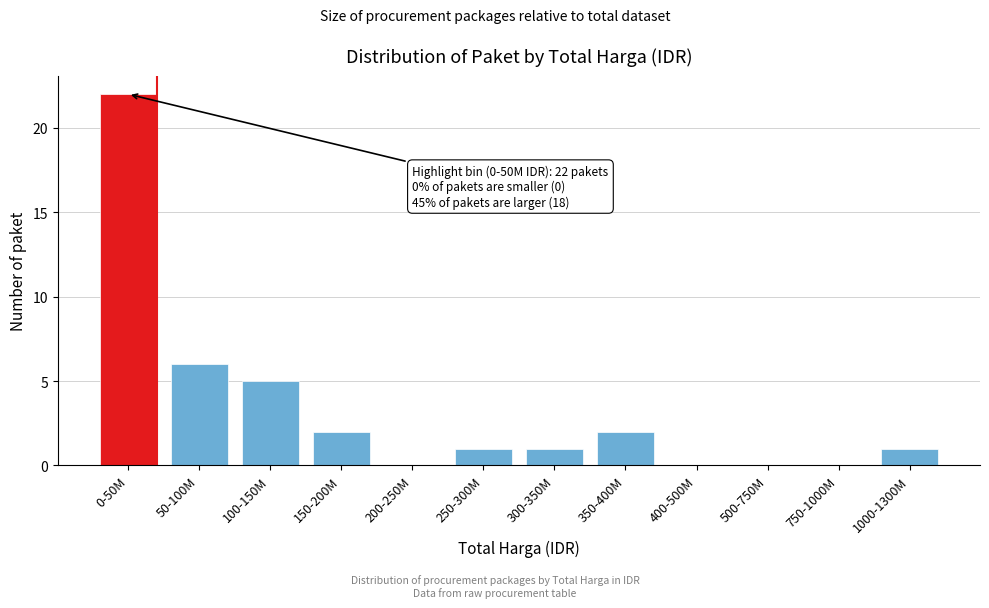

Reading right to left, transcribe all the data shown in this chart.

1000-1300M=1	750-1000M=0	500-750M=0	400-500M=0	350-400M=2	300-350M=1	250-300M=1	200-250M=0	150-200M=2	100-150M=5	50-100M=6	0-50M=22